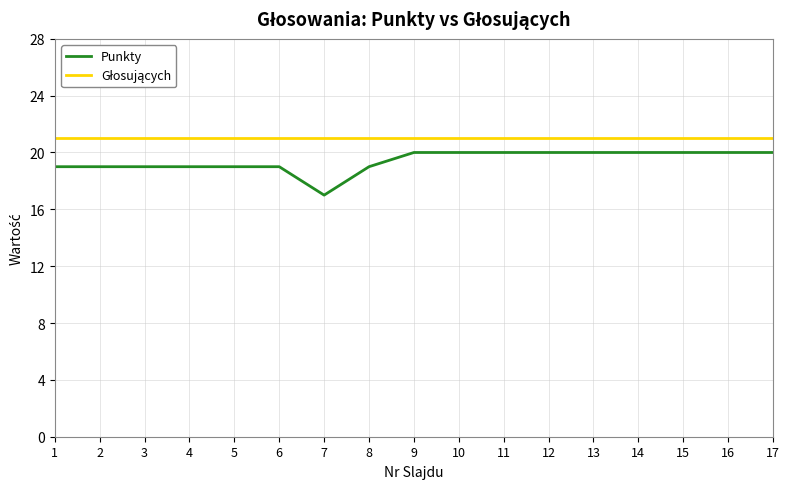

True or false: Punkty has a value of 34 at 6.

False